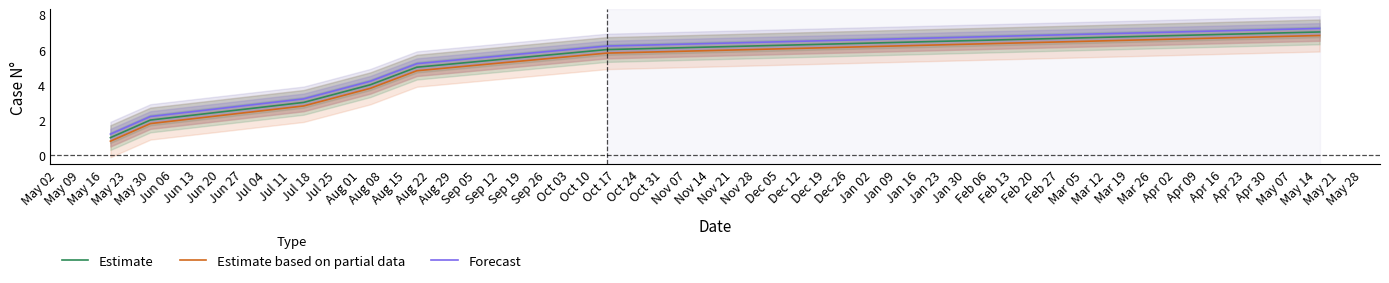

Which series has the widest spread of values?

Estimate